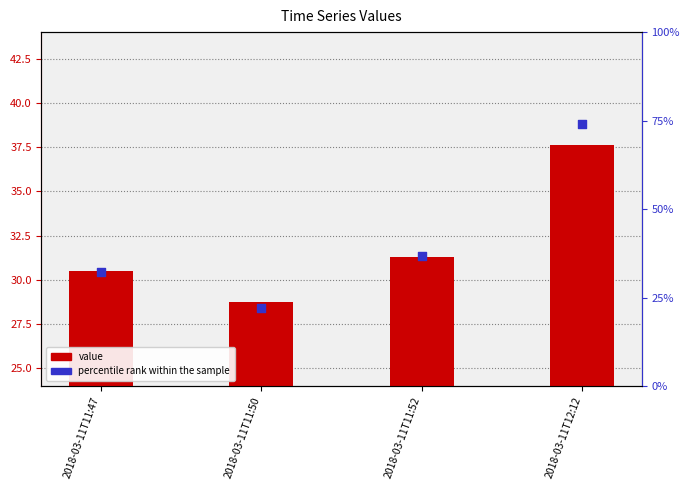

Which series reaches the maximum Y coordinate?

percentile rank within the sample